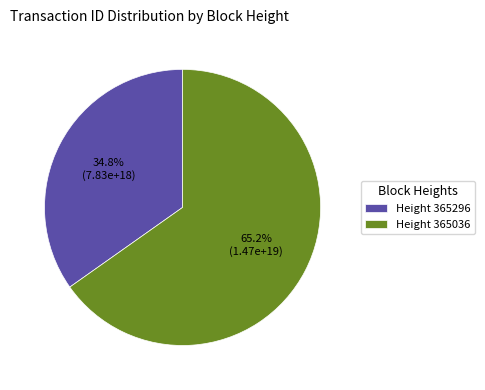

Which has a higher value, Height 365296 or Height 365036?

Height 365036